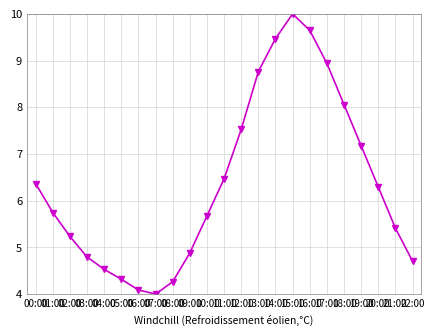

How many values are below 5?

8